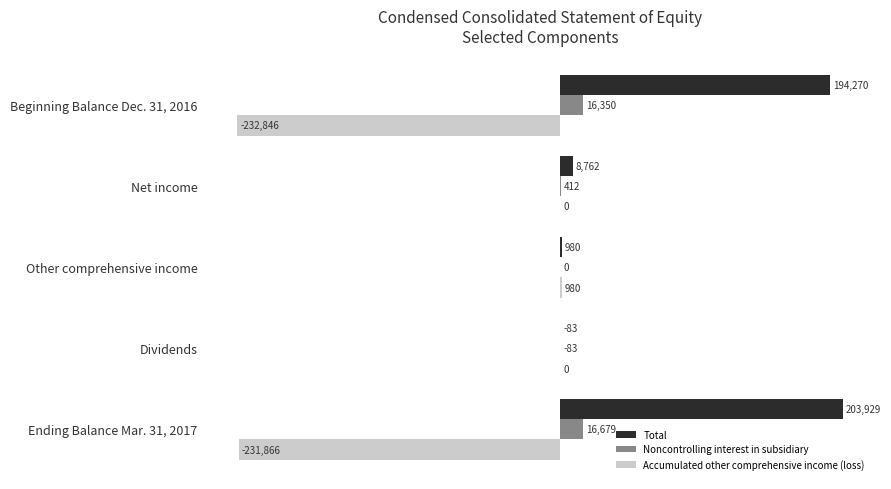

Between Other comprehensive income and Ending Balance Mar. 31, 2017, which series saw the biggest shift?

Accumulated other comprehensive income (loss)